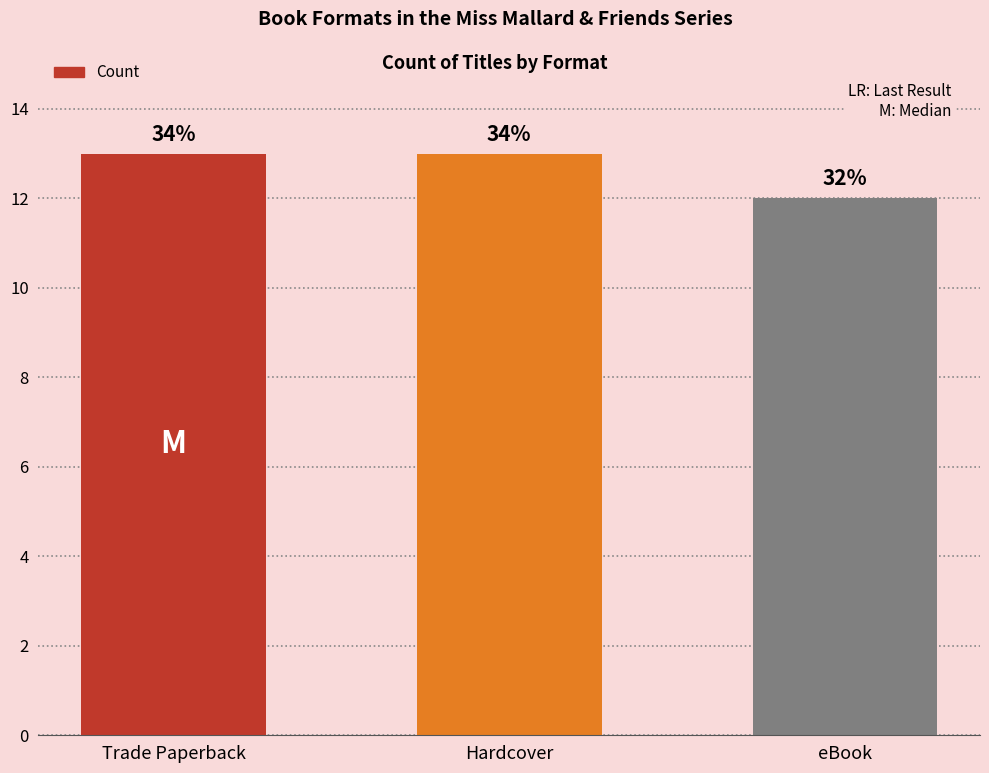

How many bars are there in total?

3